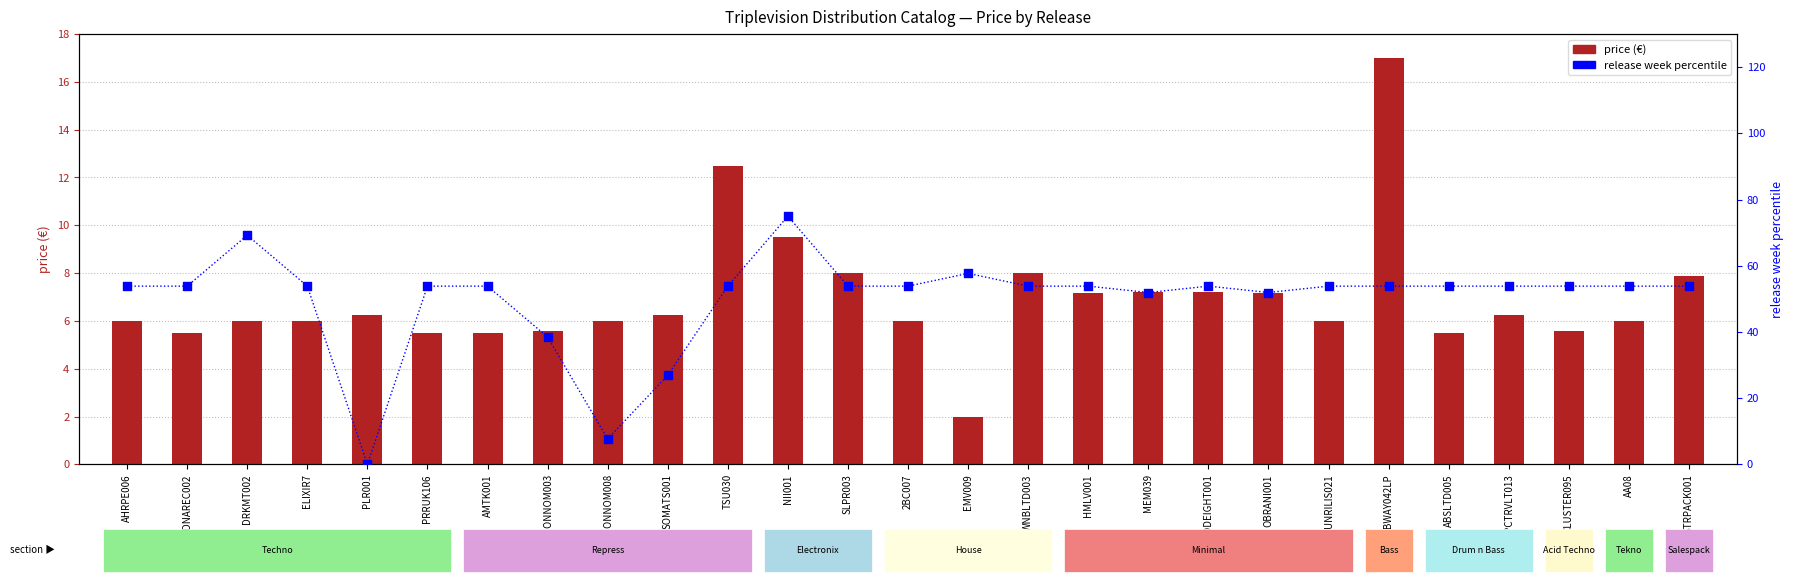

What is the total value across all series at SLPR003?

61.8